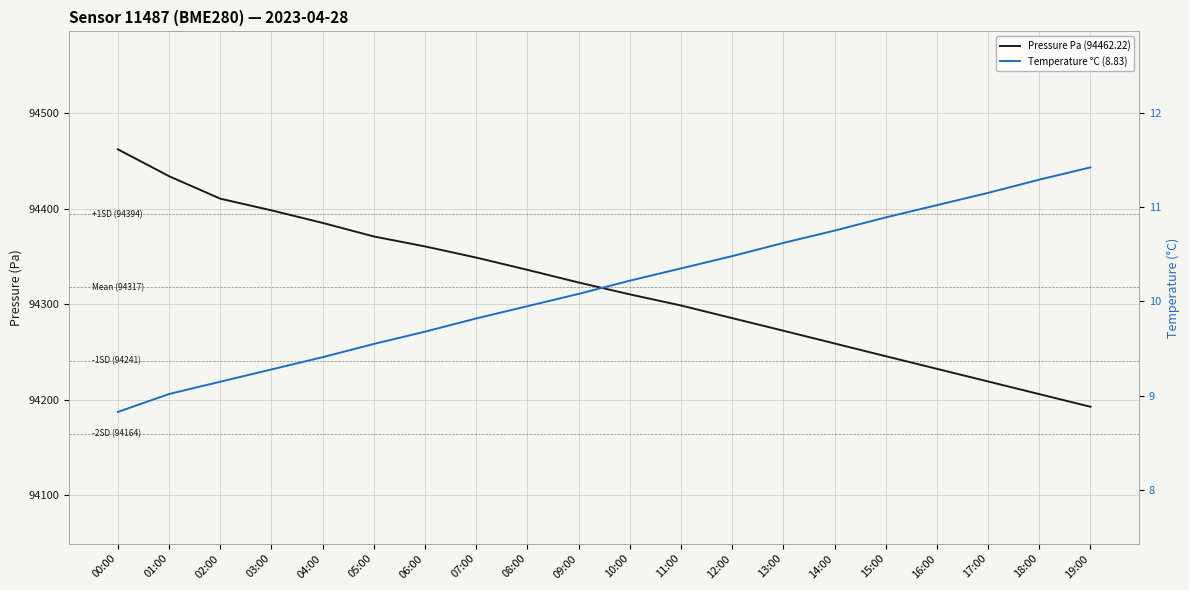

How many lines are shown in the chart?

2